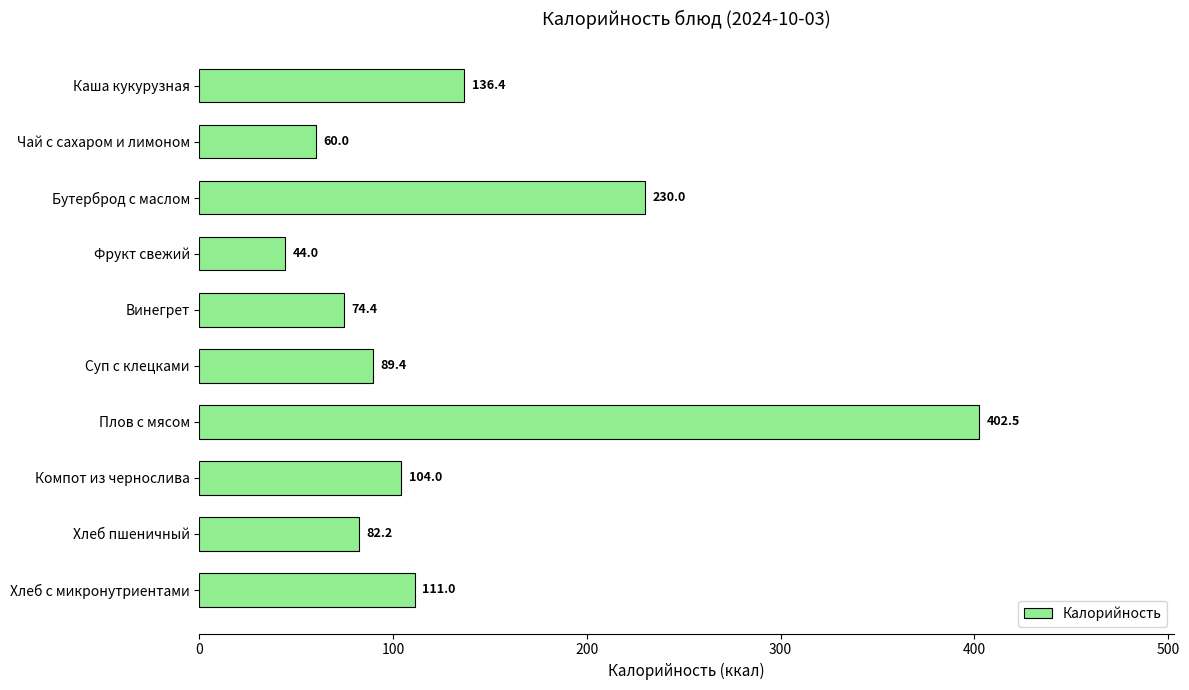

List the labels in order of value, largest first.

Плов с мясом, Бутерброд с маслом, Каша кукурузная, Хлеб с микронутриентами, Компот из чернослива, Суп с клецками, Хлеб пшеничный, Винегрет, Чай с сахаром и лимоном, Фрукт свежий